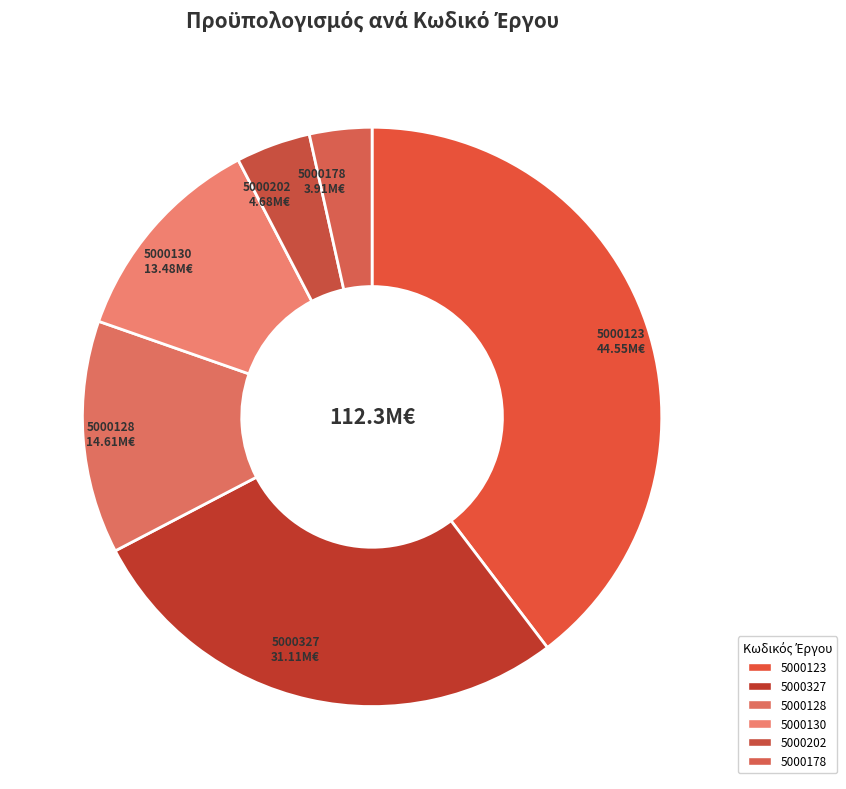

What is the smallest slice in the pie chart?

5000178